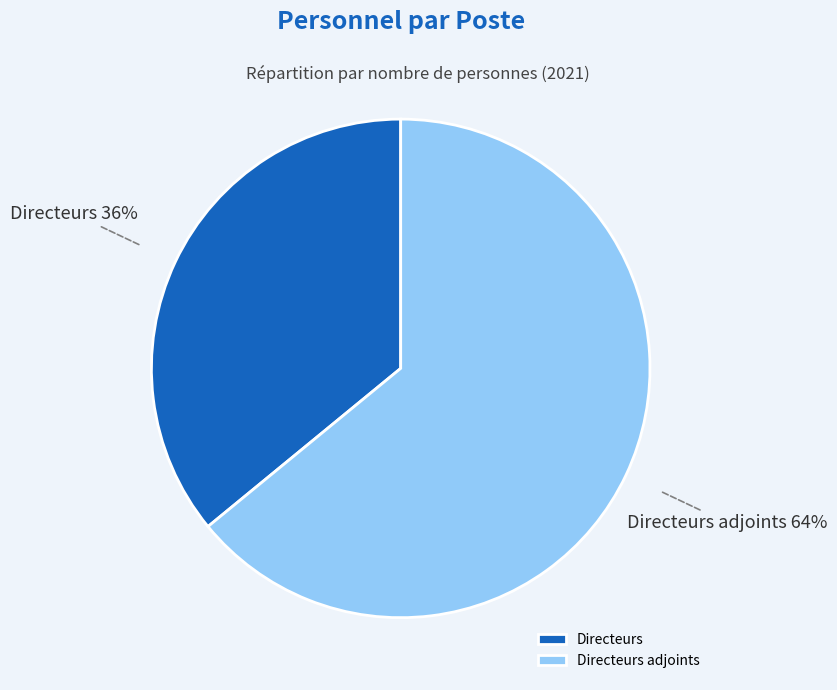

What is the ratio of the value at Directeurs adjoints to the value at Directeurs?

1.8